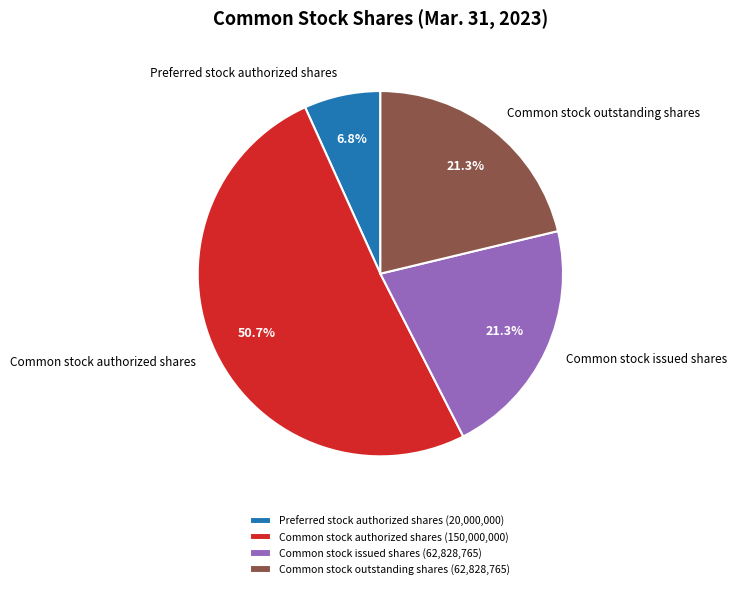

The Preferred stock authorized shares slice represents 1% of the pie. True or false?

False